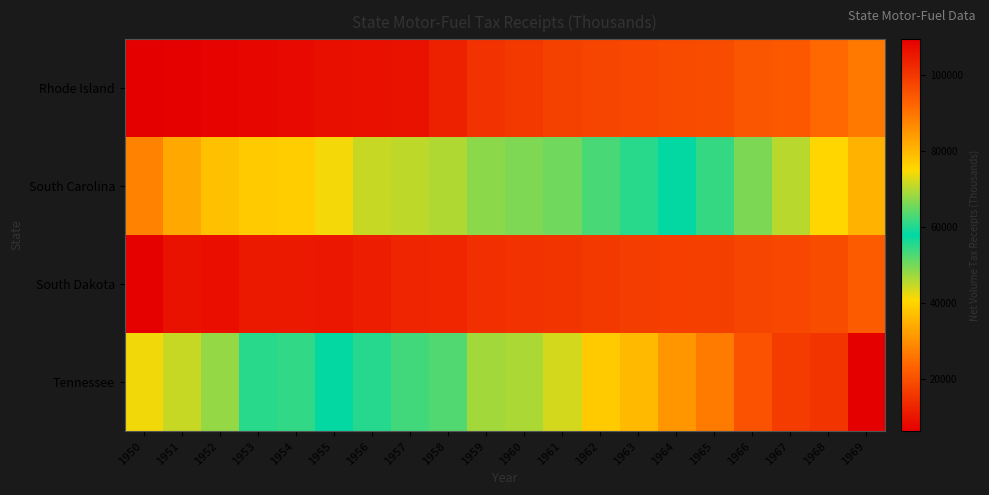

Which series has the widest spread of values?

Tennessee